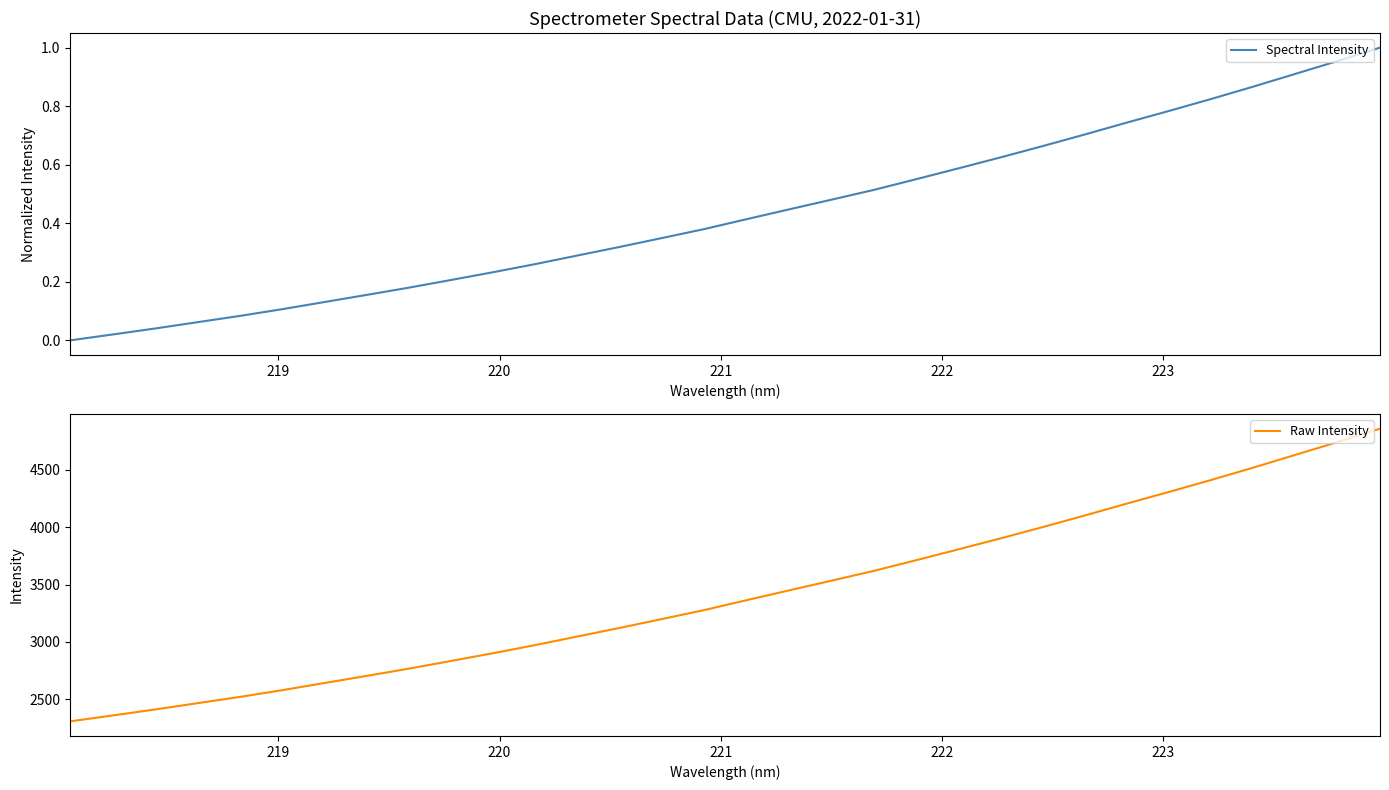

Count the number of data series in this chart.

2